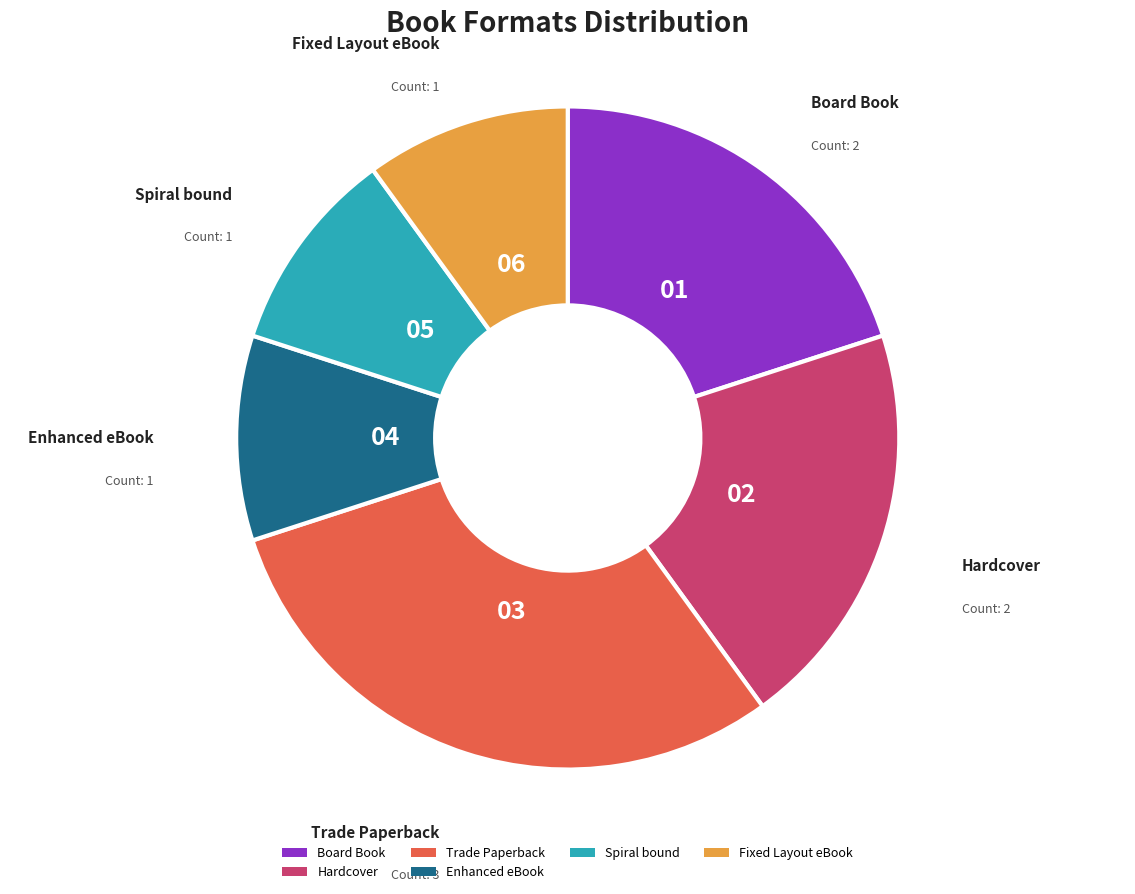

Count the number of slices in the pie.

6